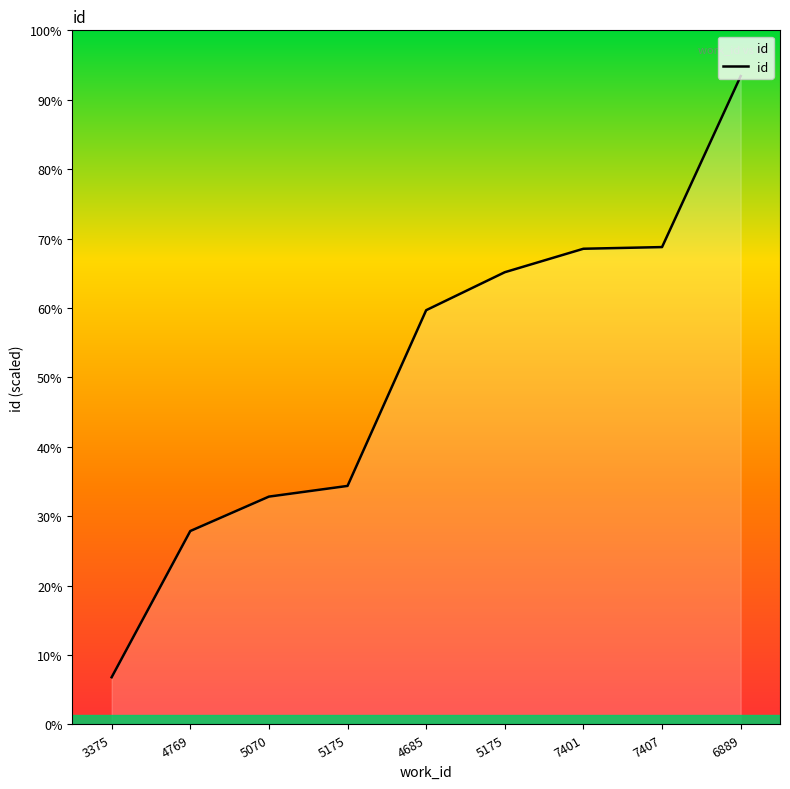

Does the chart display data point markers on the line(s)?

No